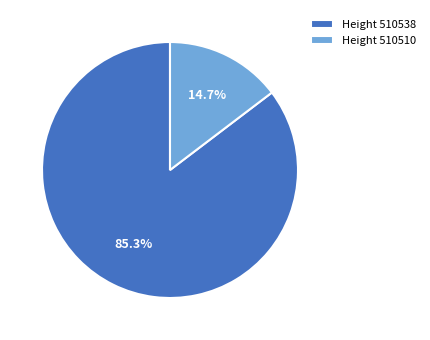

What portion of the pie excludes Height 510510?

85.3%